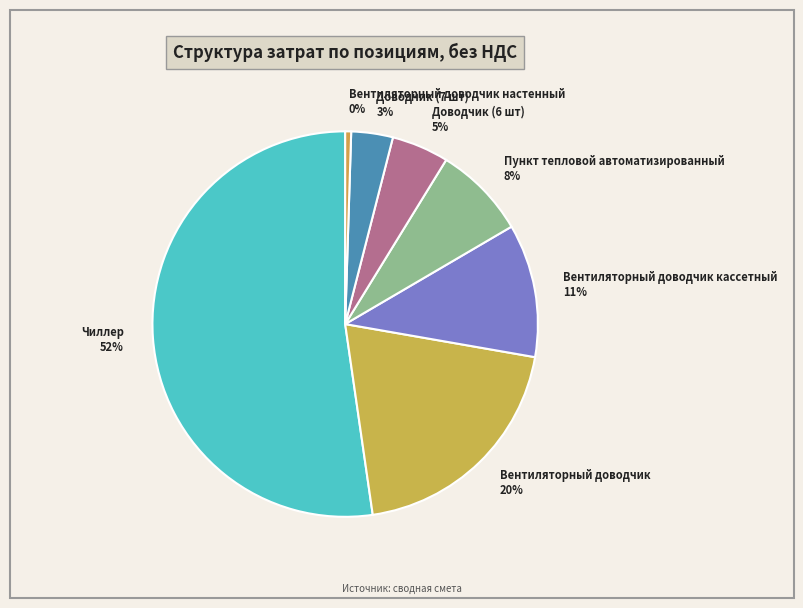

To the nearest percent, what is the average slice percentage?

14%